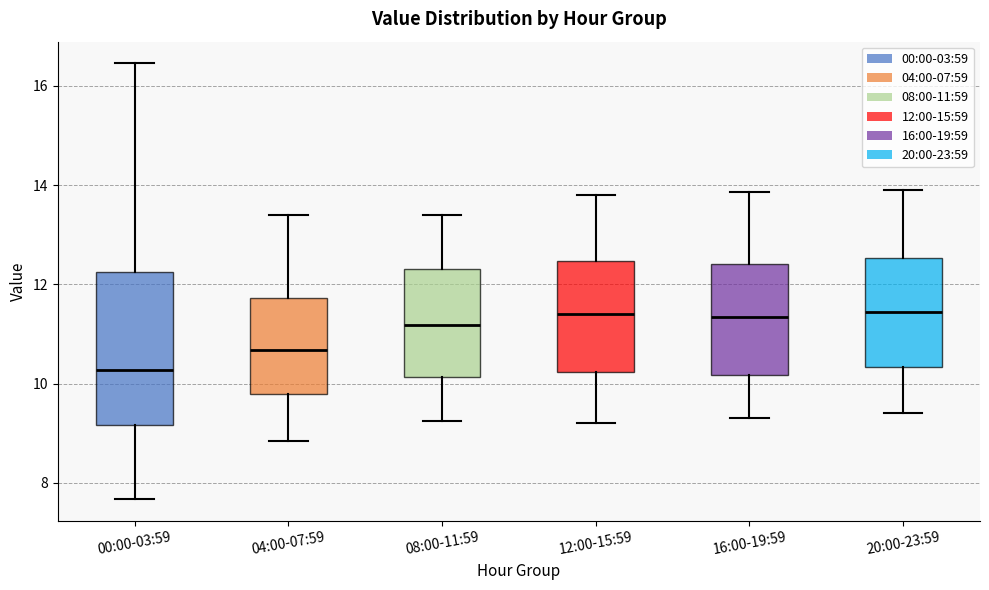

Reading left to right, transcribe this box plot: for each box, give where its median line is, the range the box spans, and where its two whiskers end, as read against the y-axis. The values are not printed on the chart, so give them approximately, as read against the axis.

00:00-03:59: median 10.2, box 9.2 to 12.2, whiskers 7.6 to 16.4
04:00-07:59: median 10.6, box 9.8 to 11.8, whiskers 8.8 to 13.4
08:00-11:59: median 11.2, box 10.2 to 12.4, whiskers 9.2 to 13.4
12:00-15:59: median 11.4, box 10.2 to 12.4, whiskers 9.2 to 13.8
16:00-19:59: median 11.4, box 10.2 to 12.4, whiskers 9.4 to 13.8
20:00-23:59: median 11.4, box 10.4 to 12.6, whiskers 9.4 to 14.0